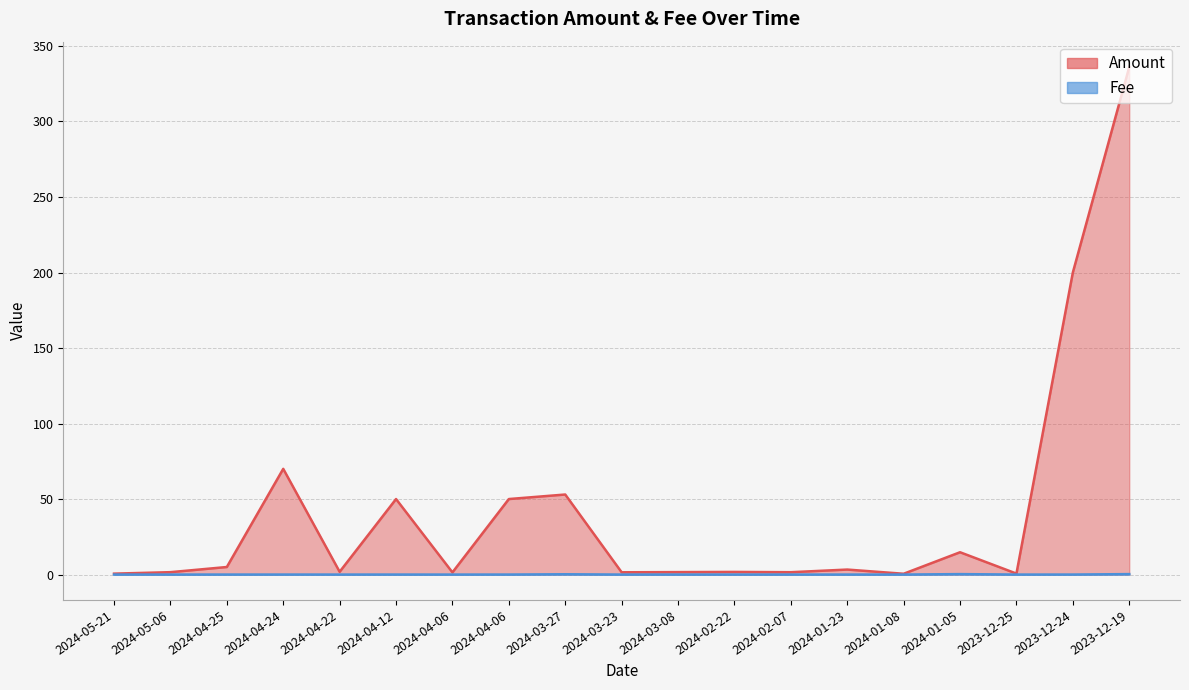

The value of Fee at 2024-02-22 is 0.0. True or false?

True